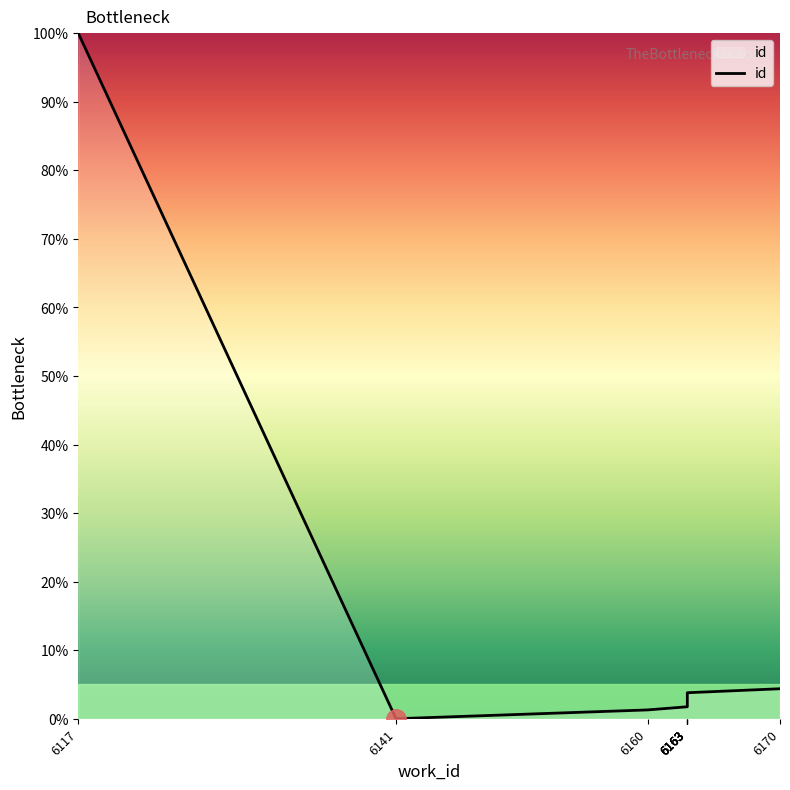

What is the difference between the values at 6163 and 6163?

2.0